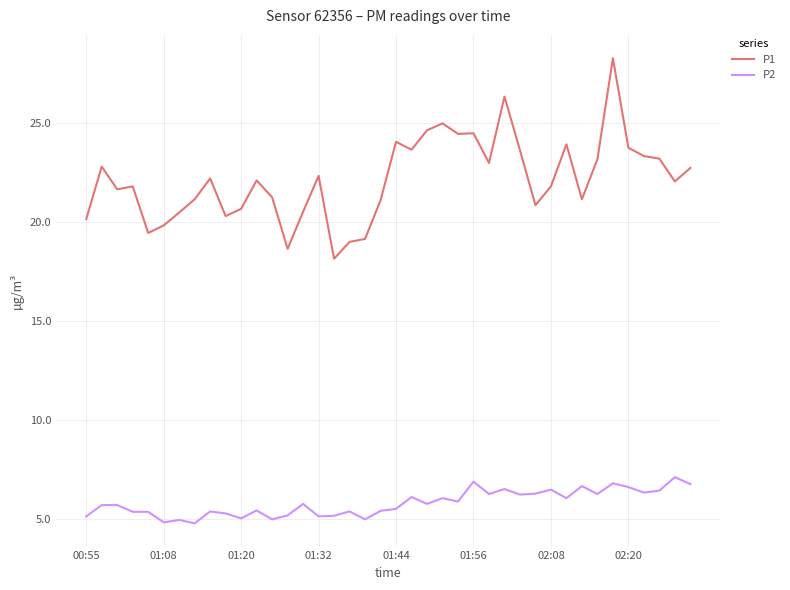

What is the greatest value displayed?

28.3